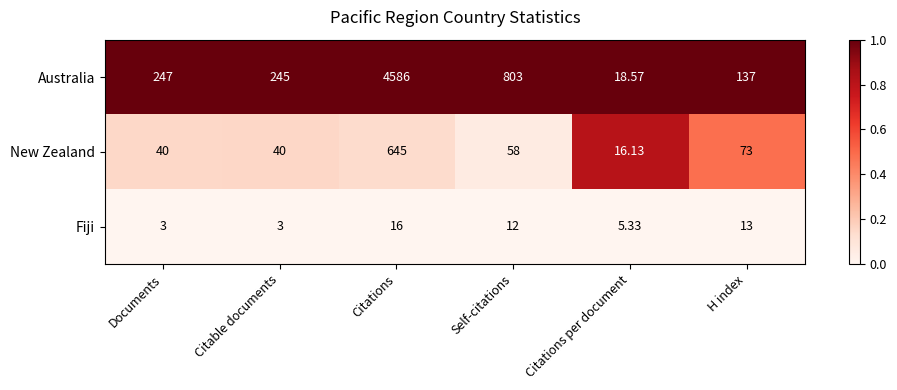

Rank the series by their maximum value, from highest to lowest.

Australia, New Zealand, Fiji